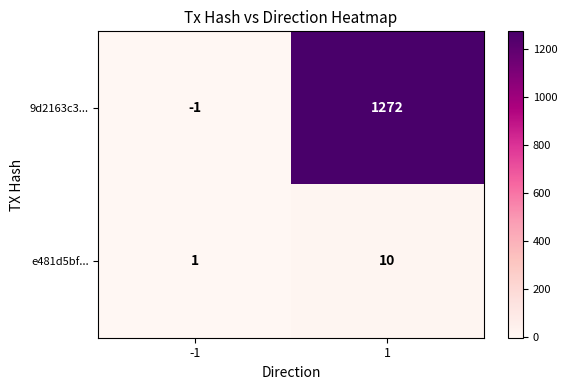

What is the difference between the e481d5bf... values at -1 and 1?

9